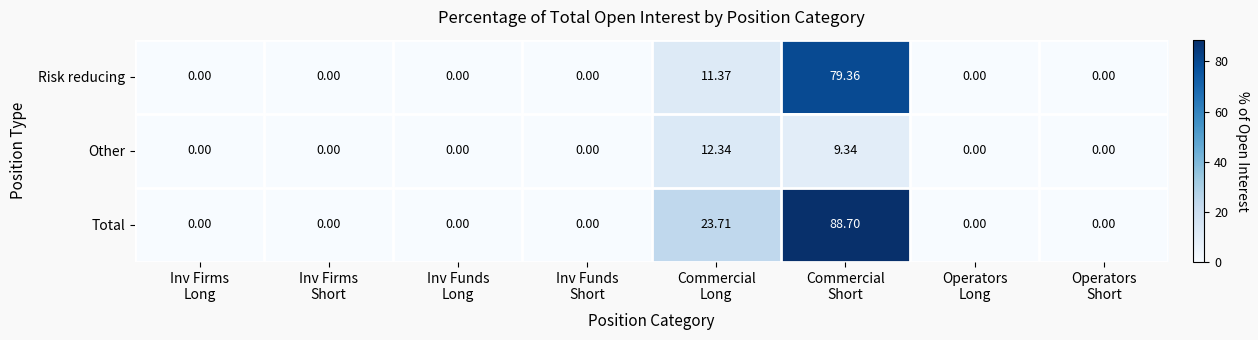

Which series has the largest range (max minus min)?

Total